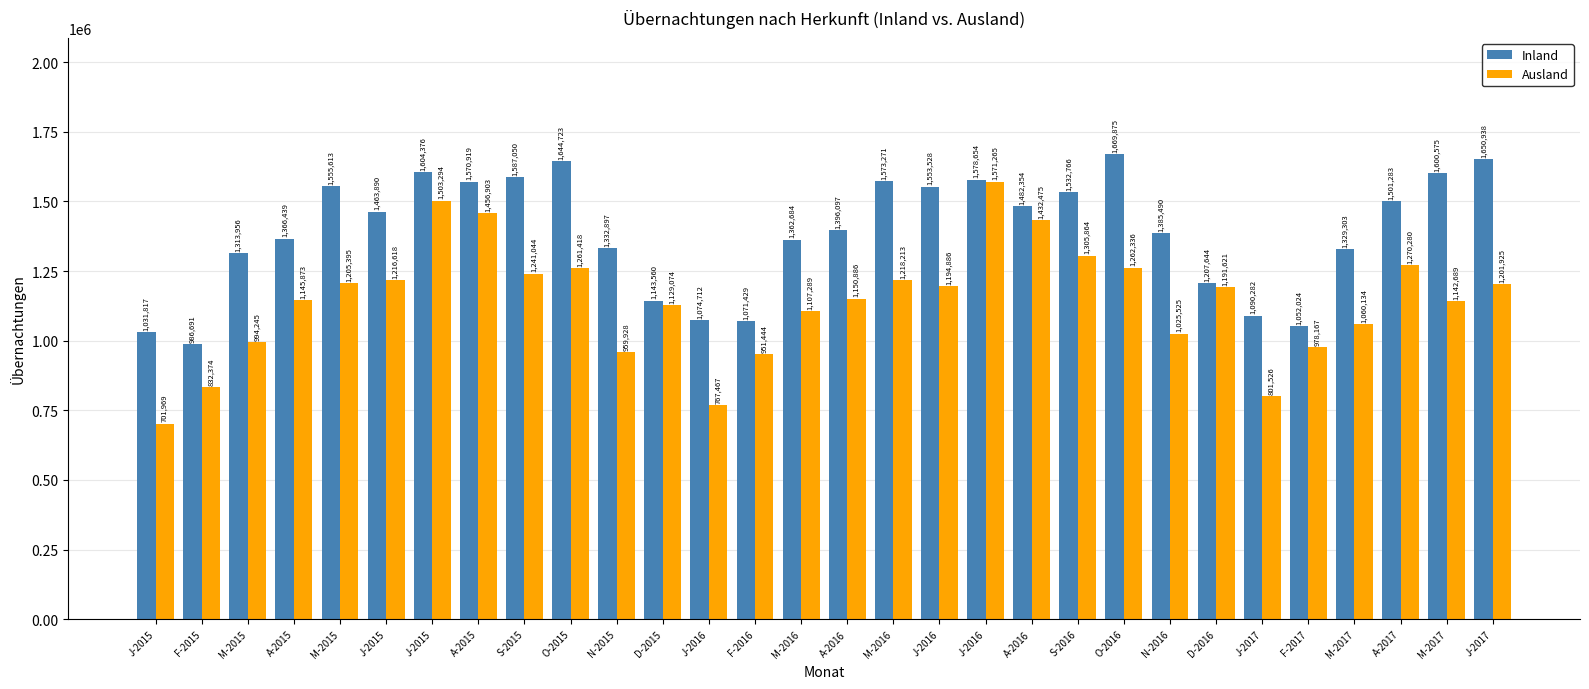

The value of Inland at J-2016 is 546047. True or false?

False